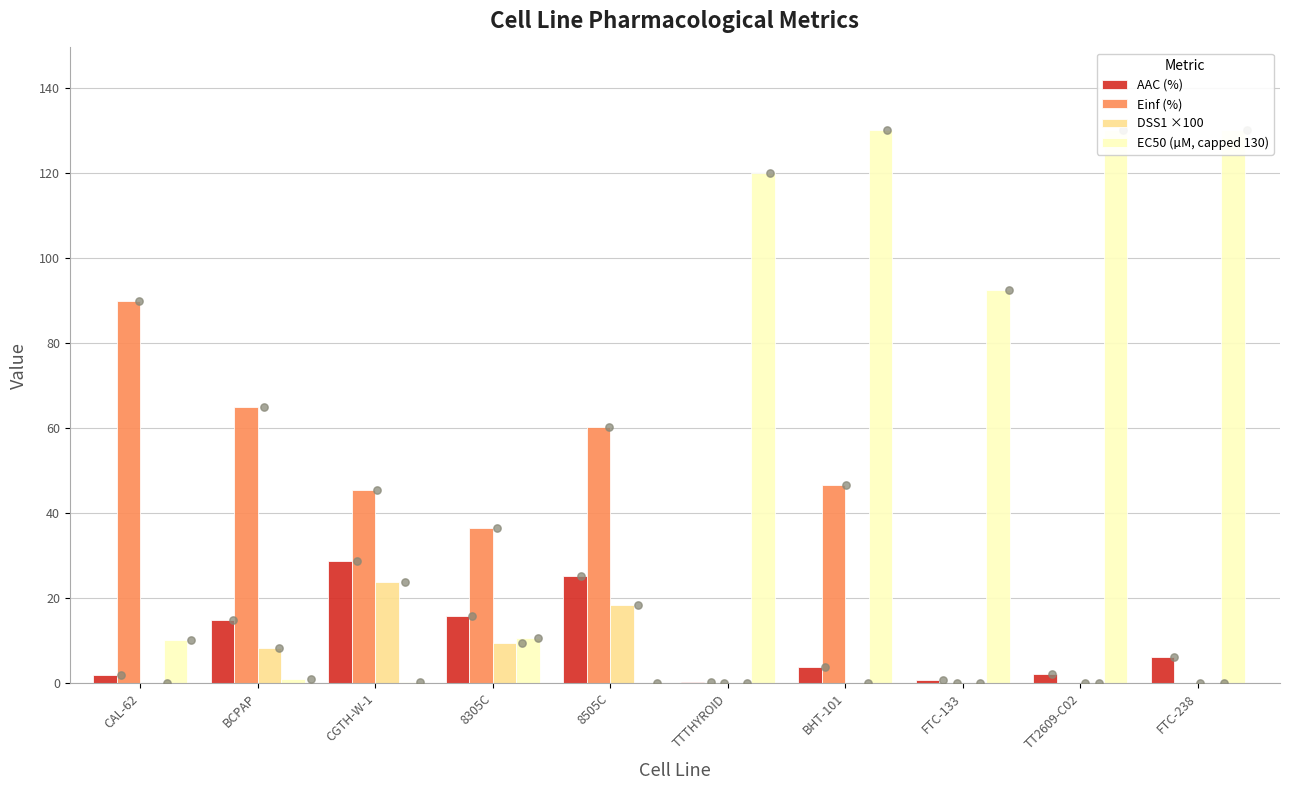

Which series has the largest Y range (max minus min)?

EC50 (µM, capped 130)